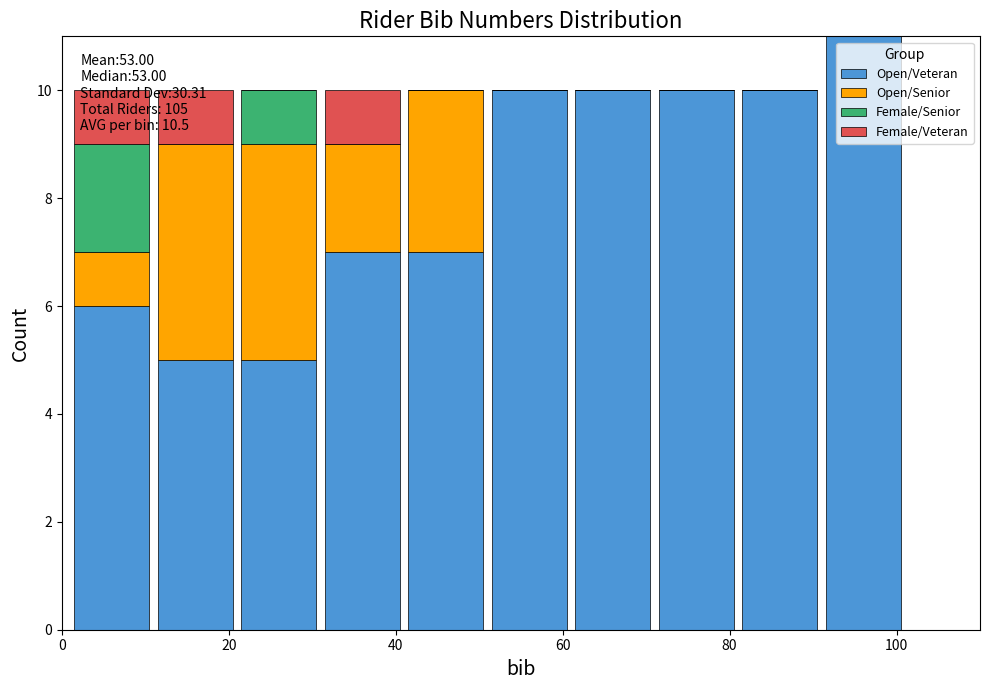

Which range on the x-axis has the tallest stacked bar (by total height)?

91 to 101